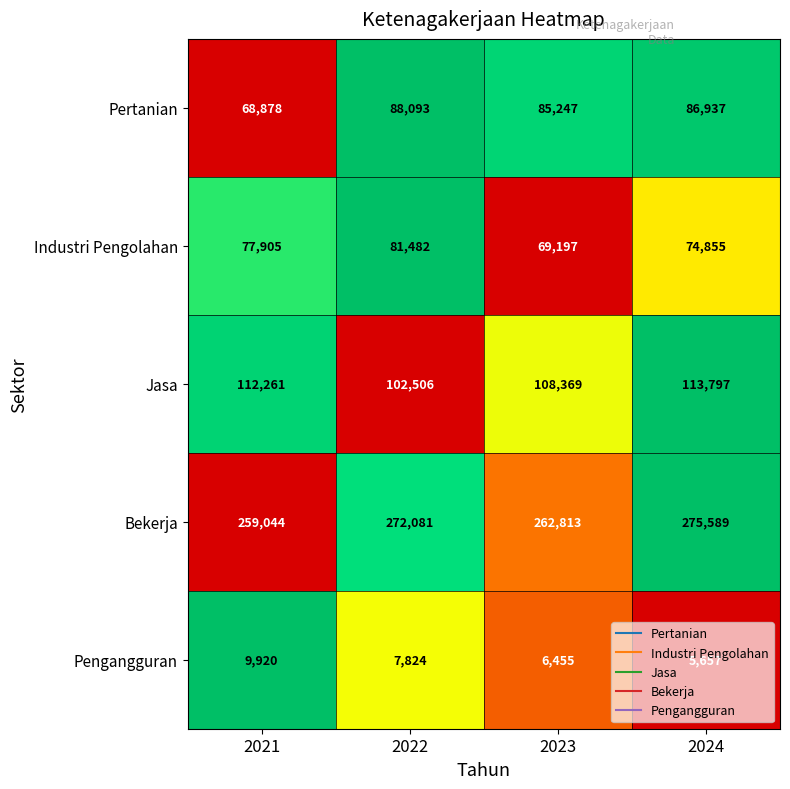

Which series has the widest spread of values?

Pertanian